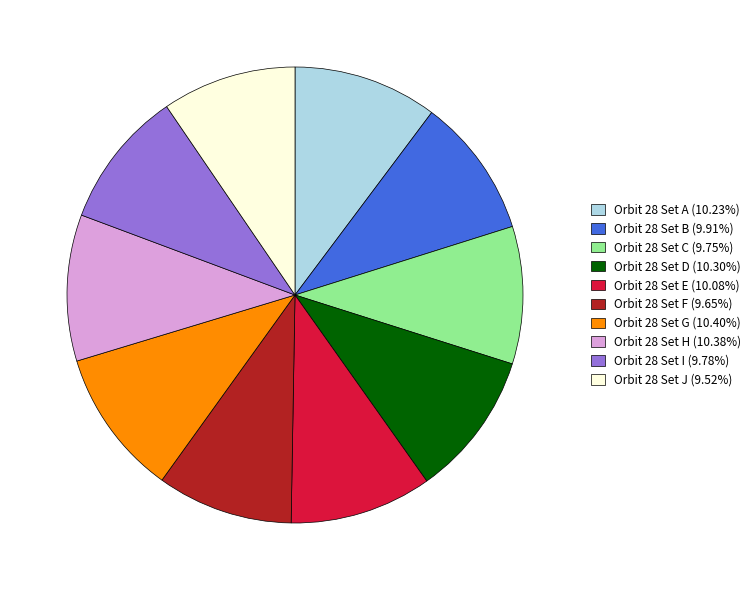

Approximately how many times larger is the value at Orbit 28 Set A (10.23%) compared to Orbit 28 Set C (9.75%)?

1.0